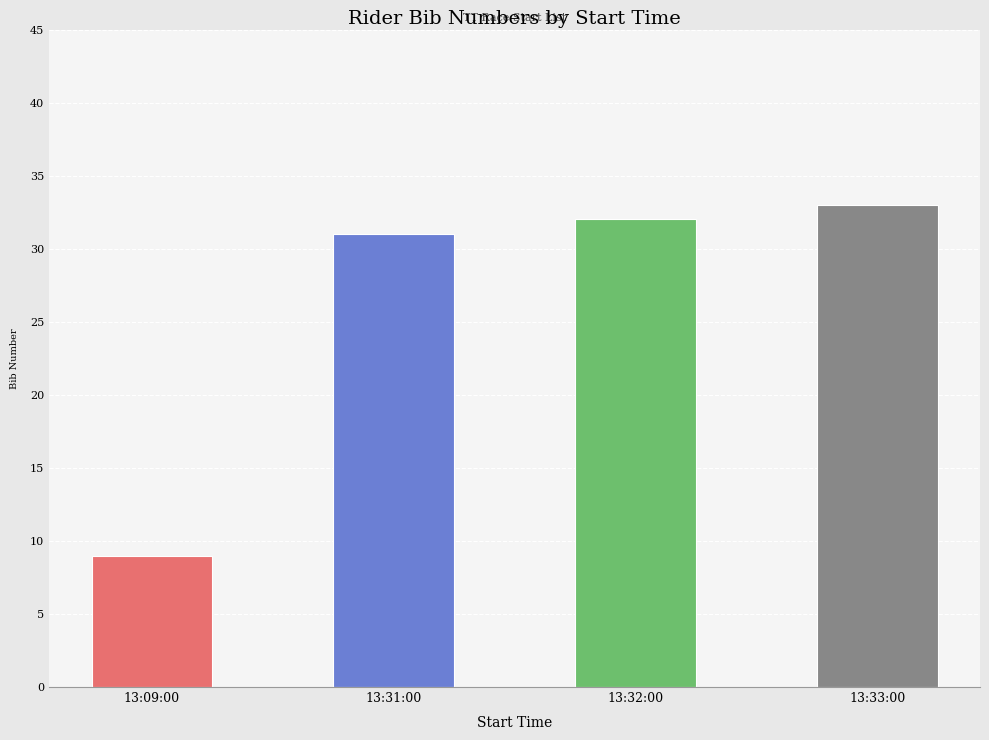

What is the label of the 2nd bar from the right?

13:32:00